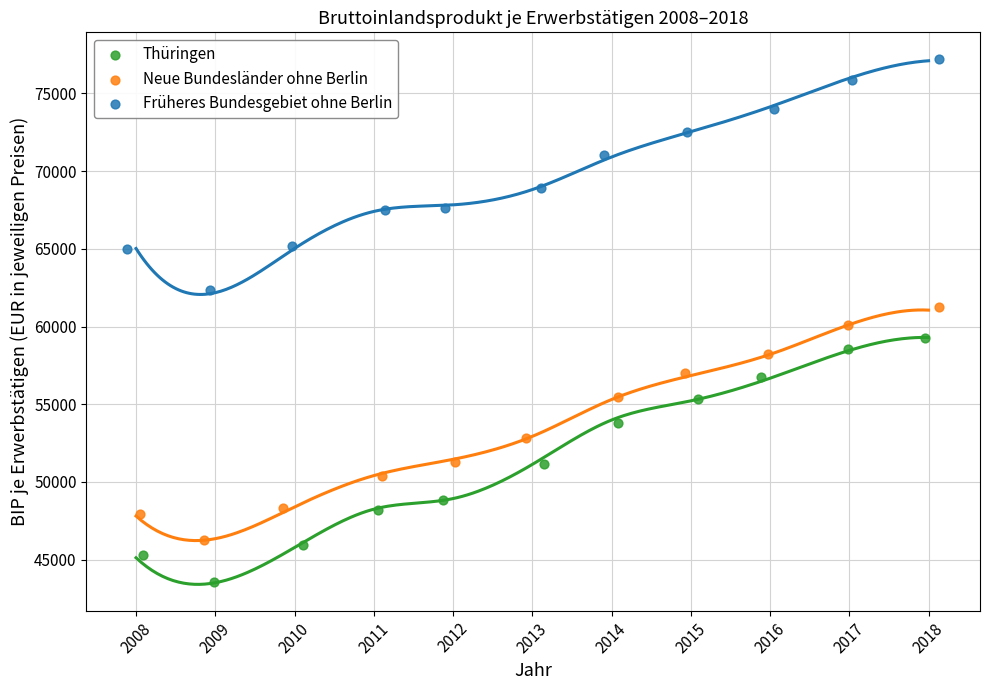

Which series has the widest spread of Y values?

Thüringen